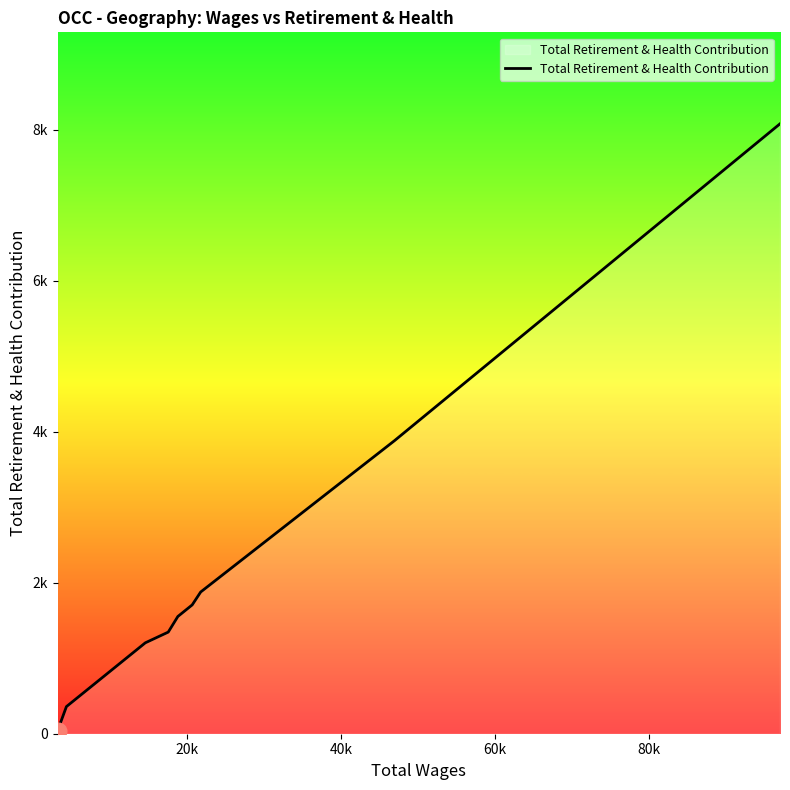

Reading left to right, transcribe all the data shown in this chart.

42	42	359	565	1204	1346	1553	1706	1877	3881	8078